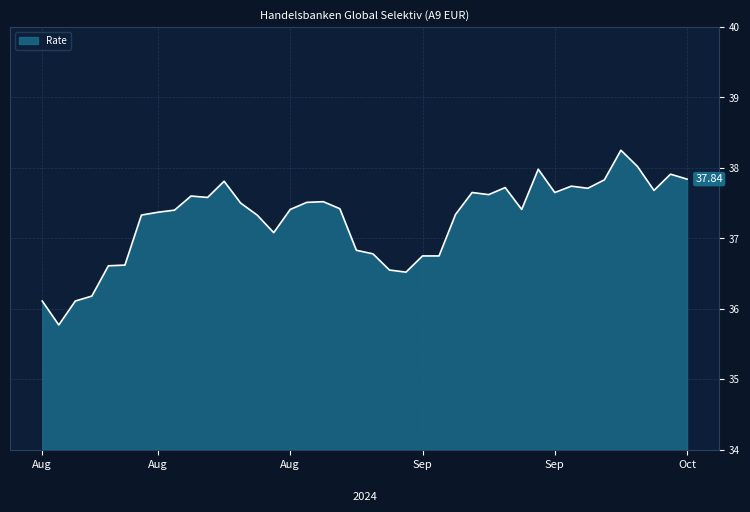

What is the difference between the maximum and minimum values?

2.5